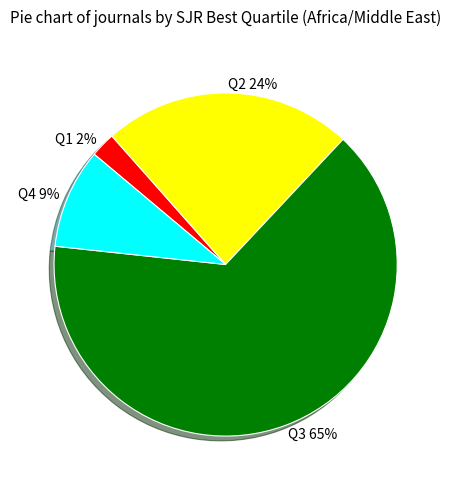

What percentage is the Q2 slice, to the nearest percent?

24%